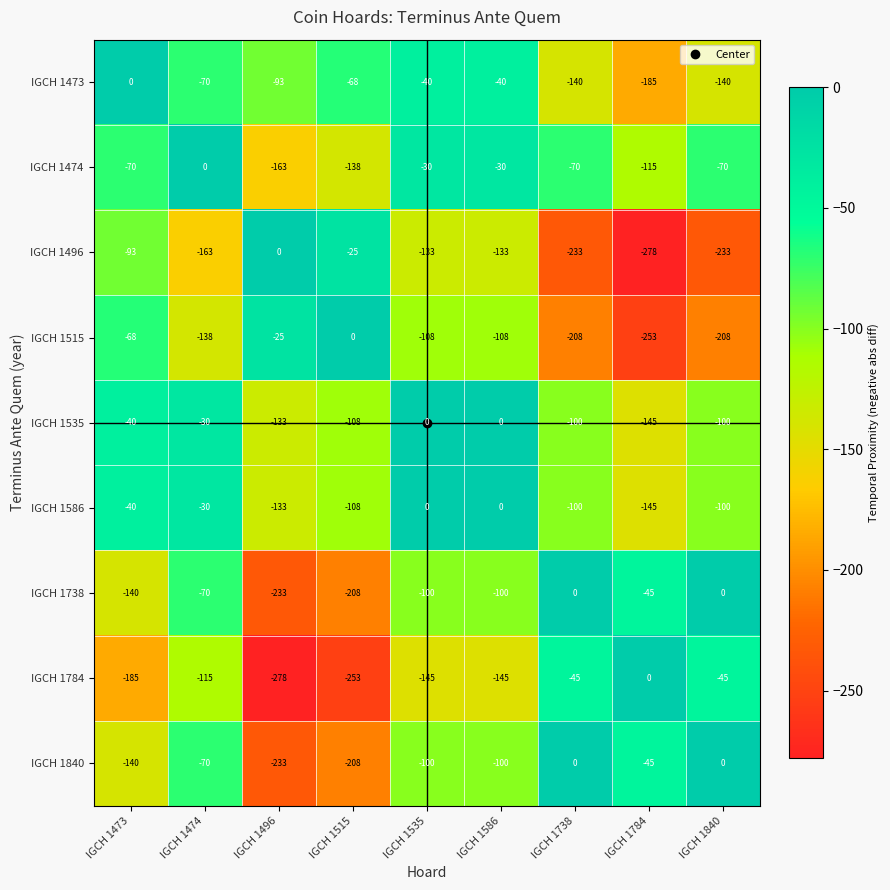

Read the IGCH 1515 value at IGCH 1474, to the nearest 5.

-140